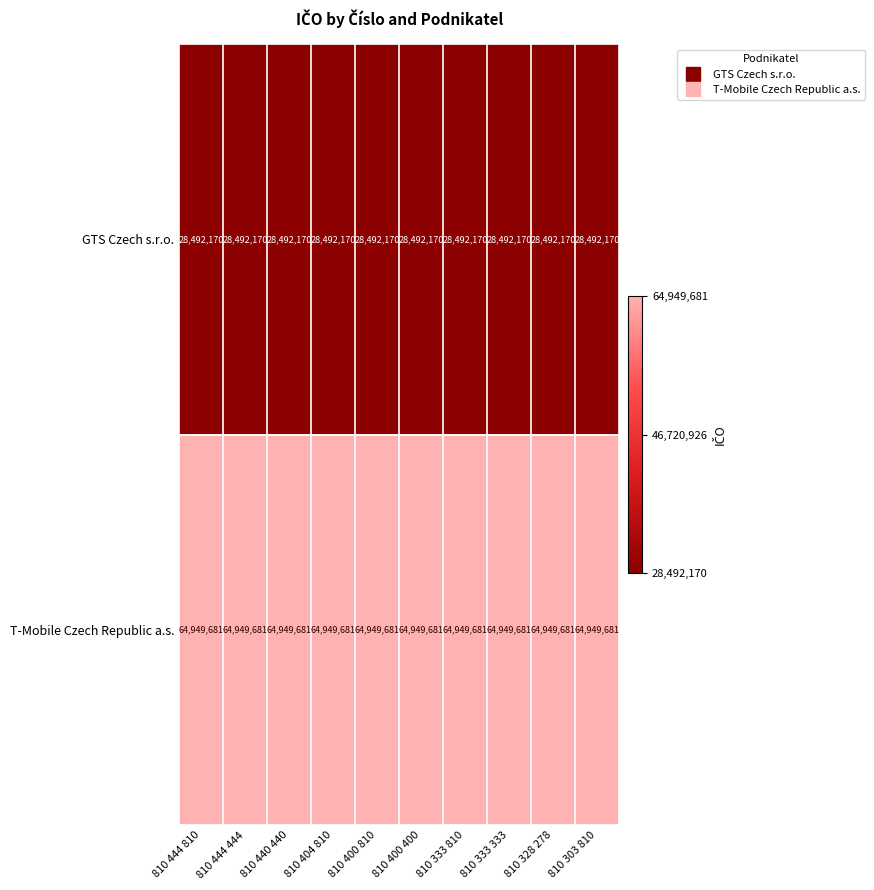

What is the greatest value displayed?

64949681